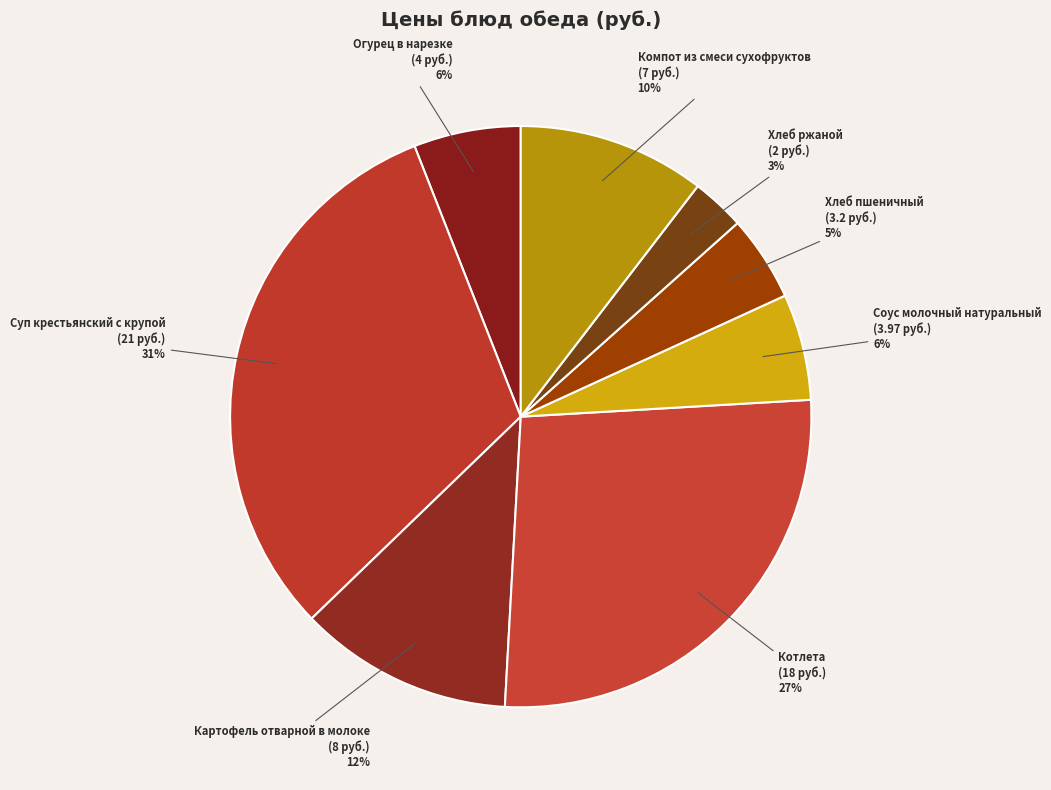

Between Картофель отварной в молоке and Суп крестьянский с крупой, which is larger?

Суп крестьянский с крупой